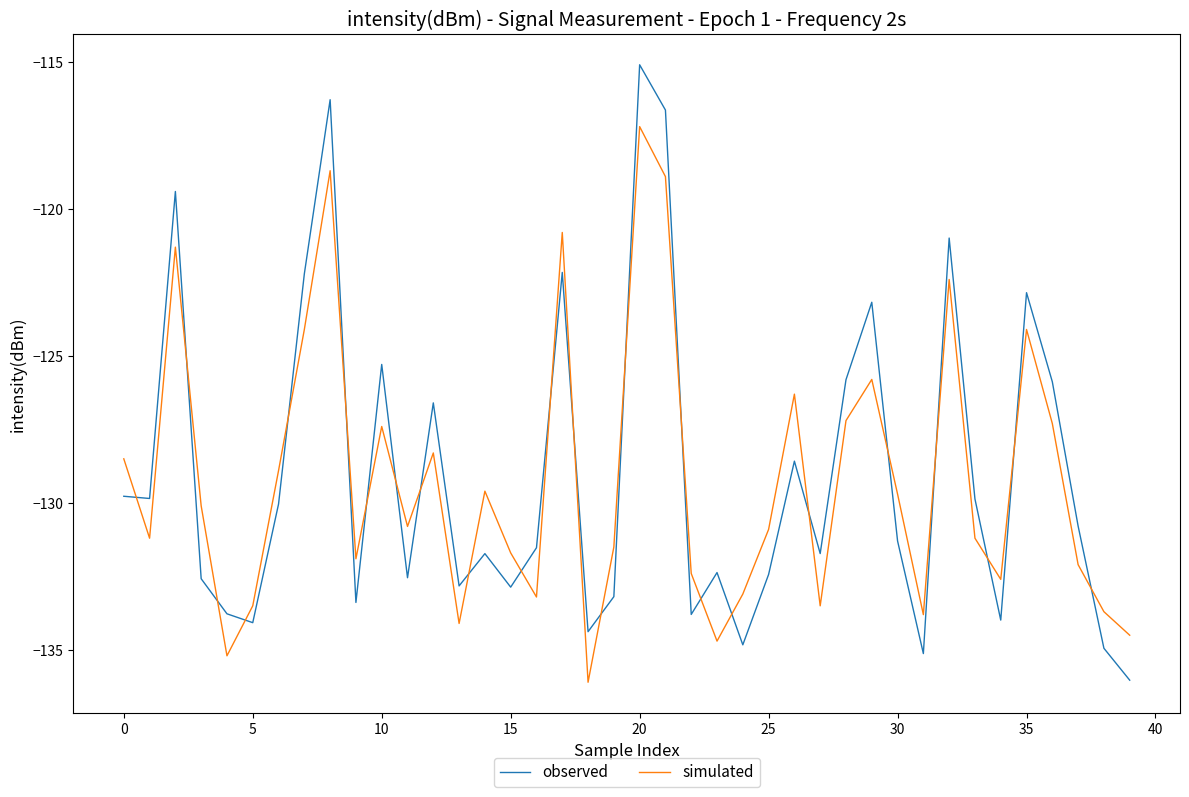

What is the maximum value shown in the chart?

-115.1